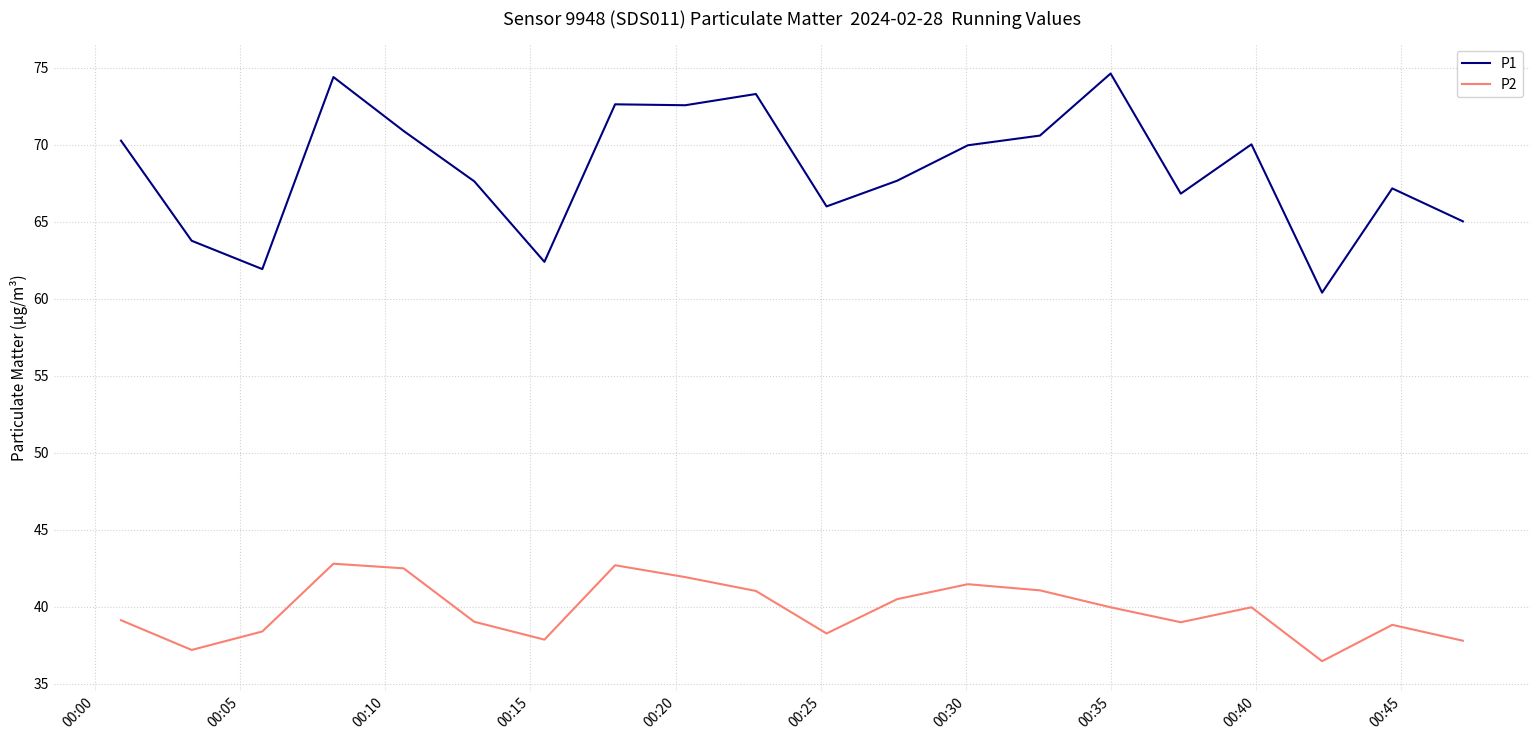

True or false: P2 and P1 intersect in this chart.

False